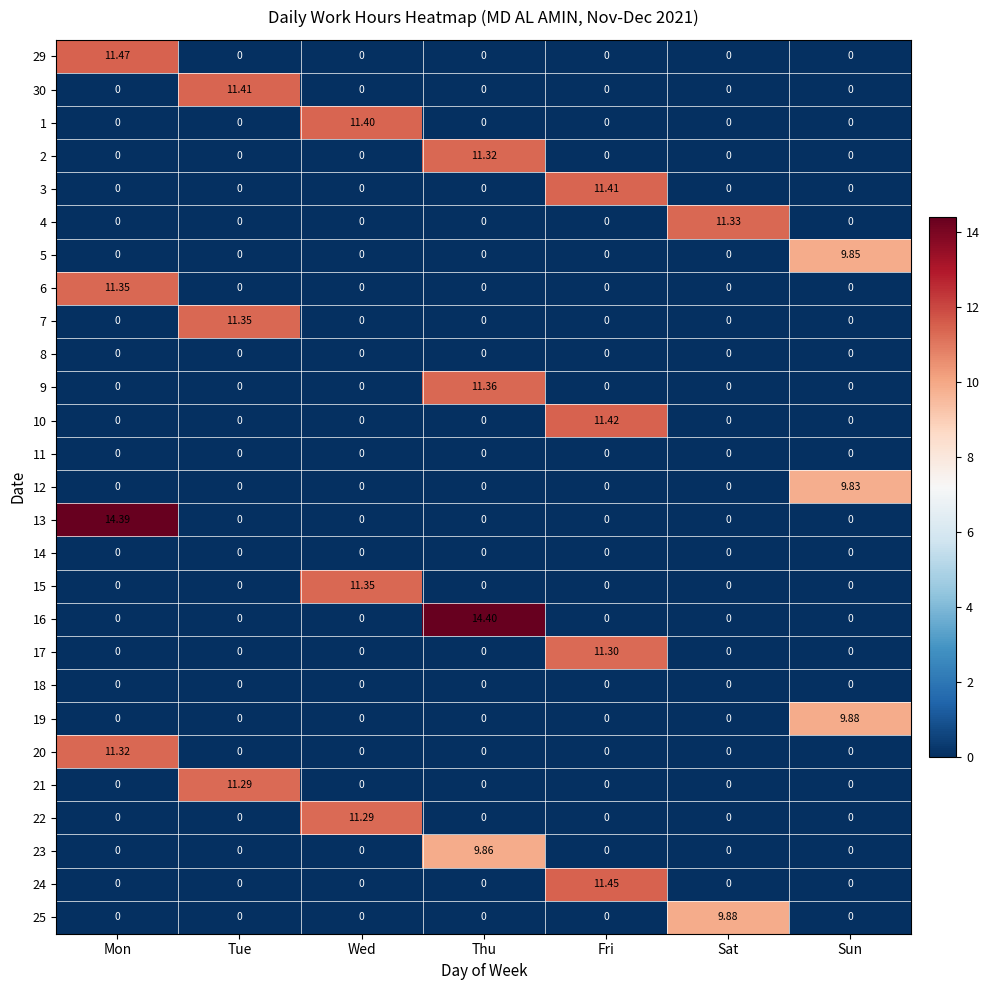

At which category is the sum across all series the highest?

Mon